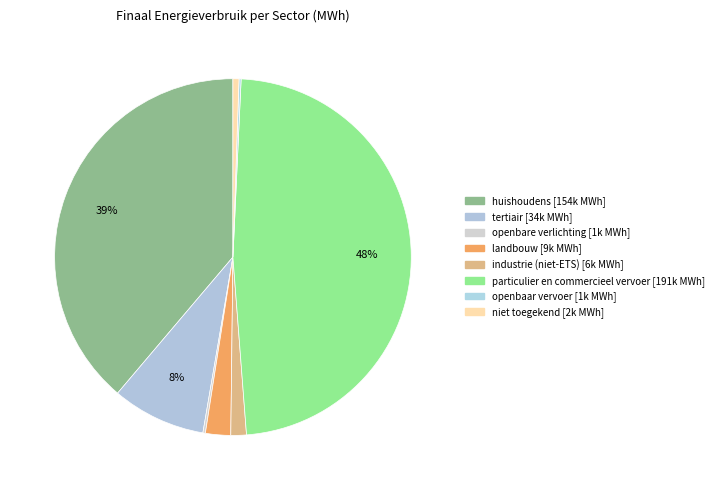

Rank the categories by value from highest to lowest.

particulier en commercieel vervoer, huishoudens, tertiair, landbouw, industrie (niet-ETS), niet toegekend, openbare verlichting, openbaar vervoer